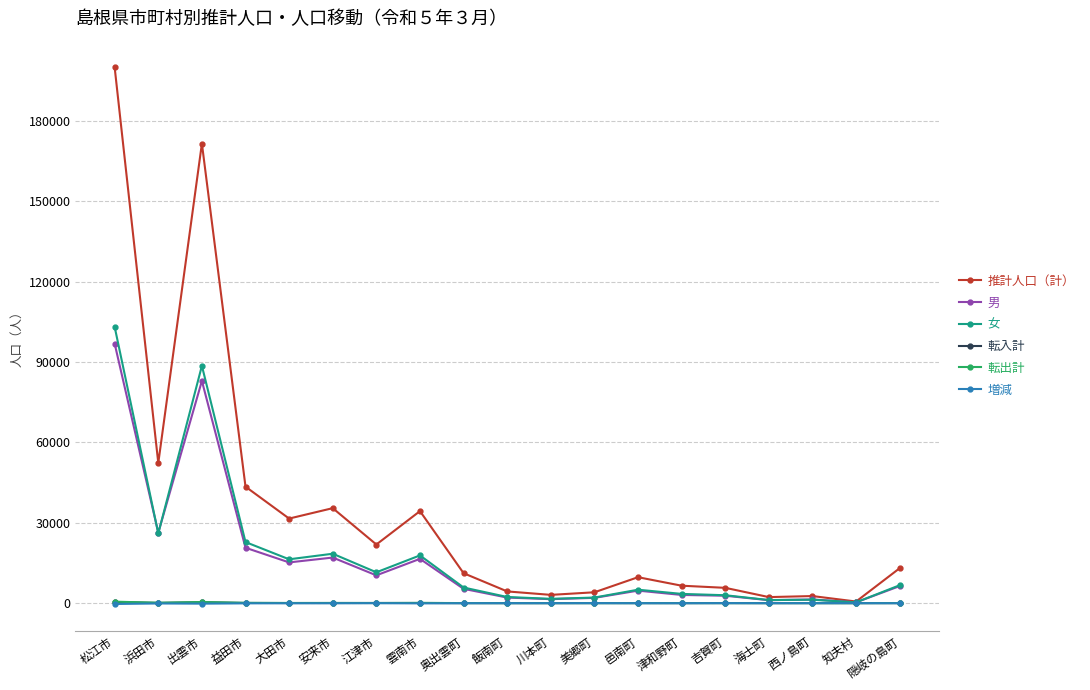

Which category has the highest value in the 推計人口（計） series?

松江市